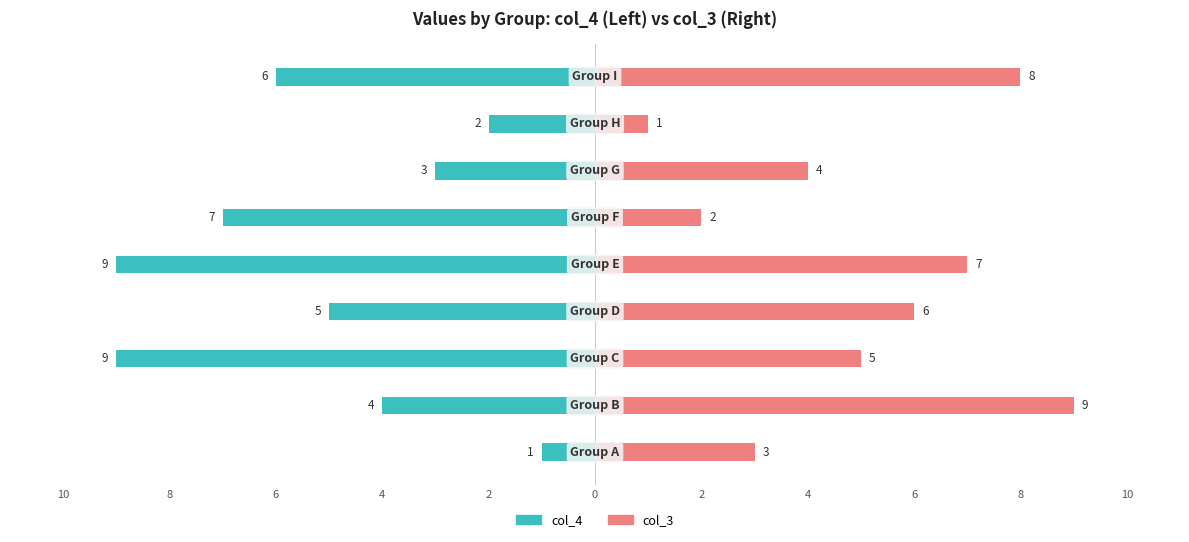

What is the total value across all series at 4?

5